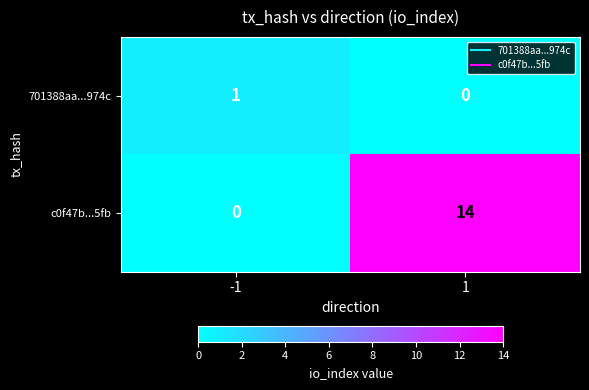

What is the total value across all series at 1?

14